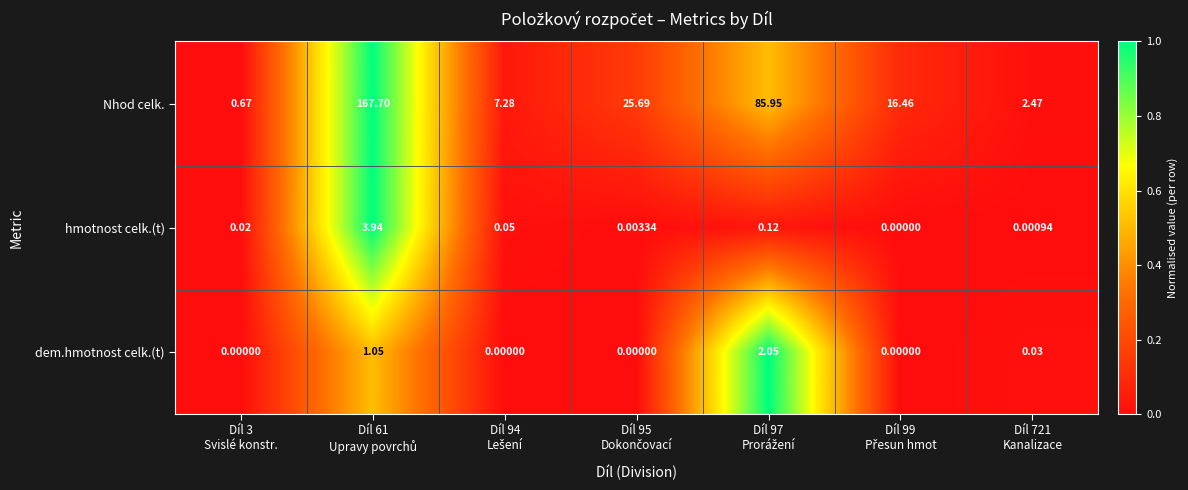

Which series has the largest total across all categories?

Nhod celk.